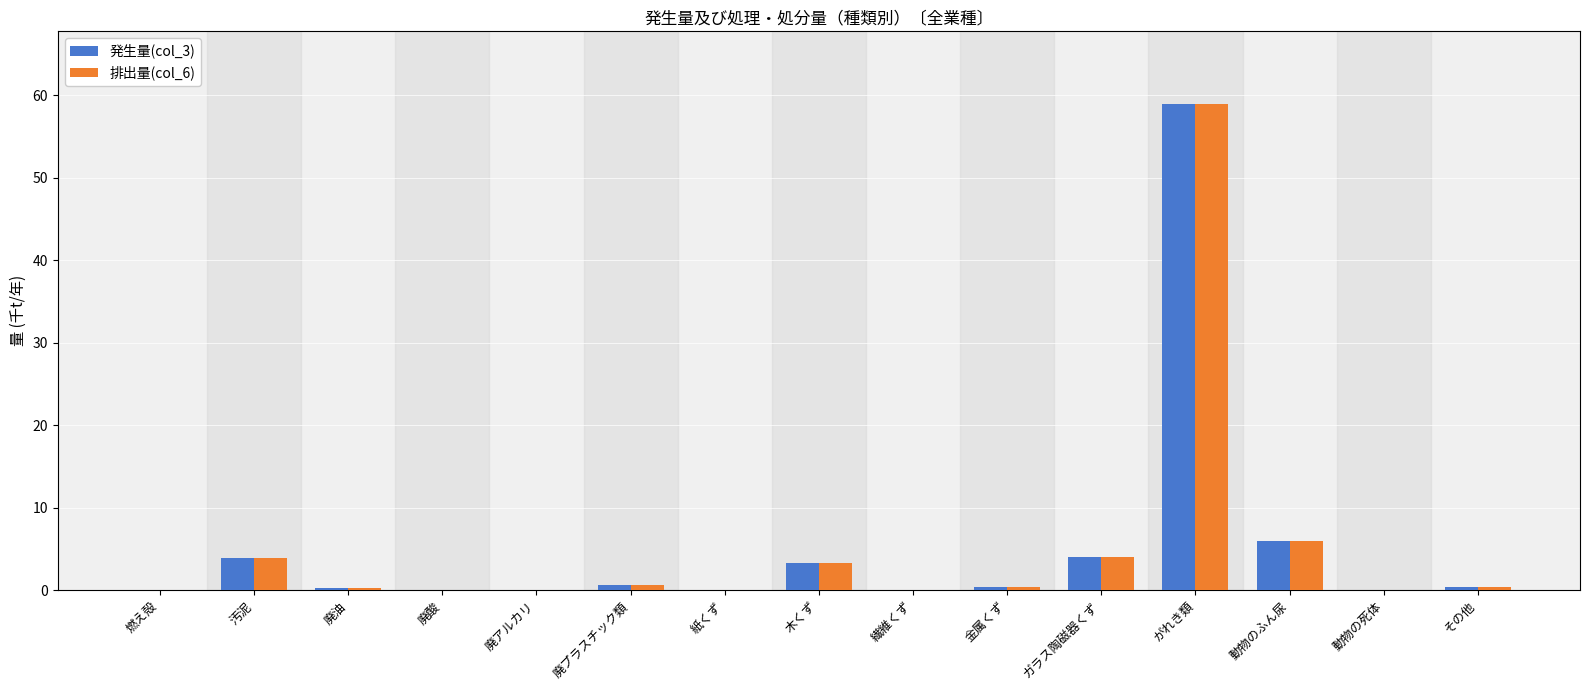

What is the difference between the 発生量(col_3) values at ガラス陶磁器くず and 金属くず?

3.6